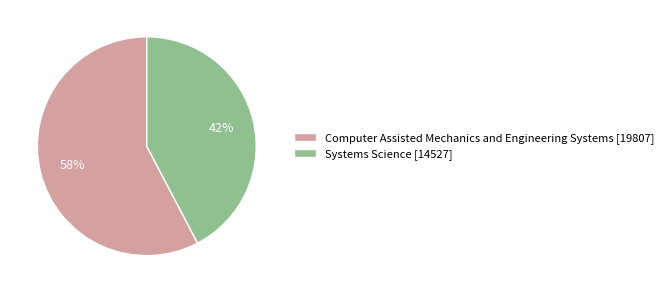

The Systems Science slice represents 30% of the pie. True or false?

False